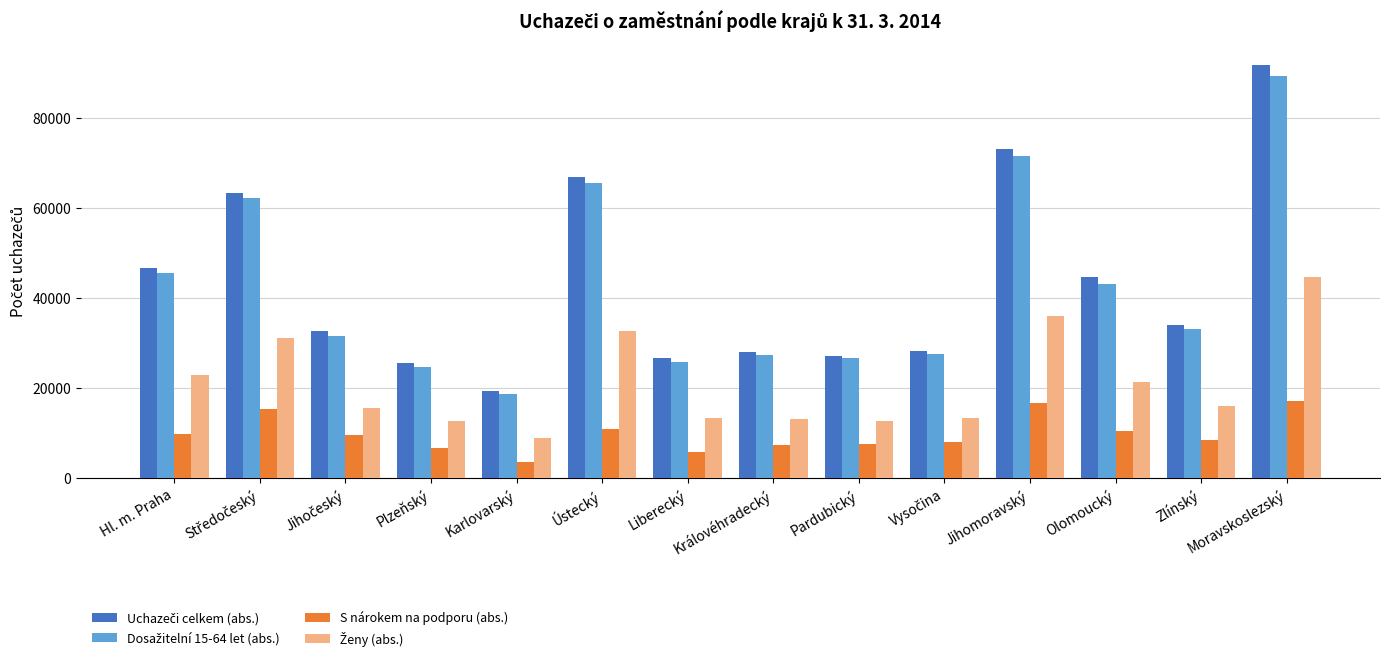

What is the sum of all S nárokem na podporu (abs.) values?

137291